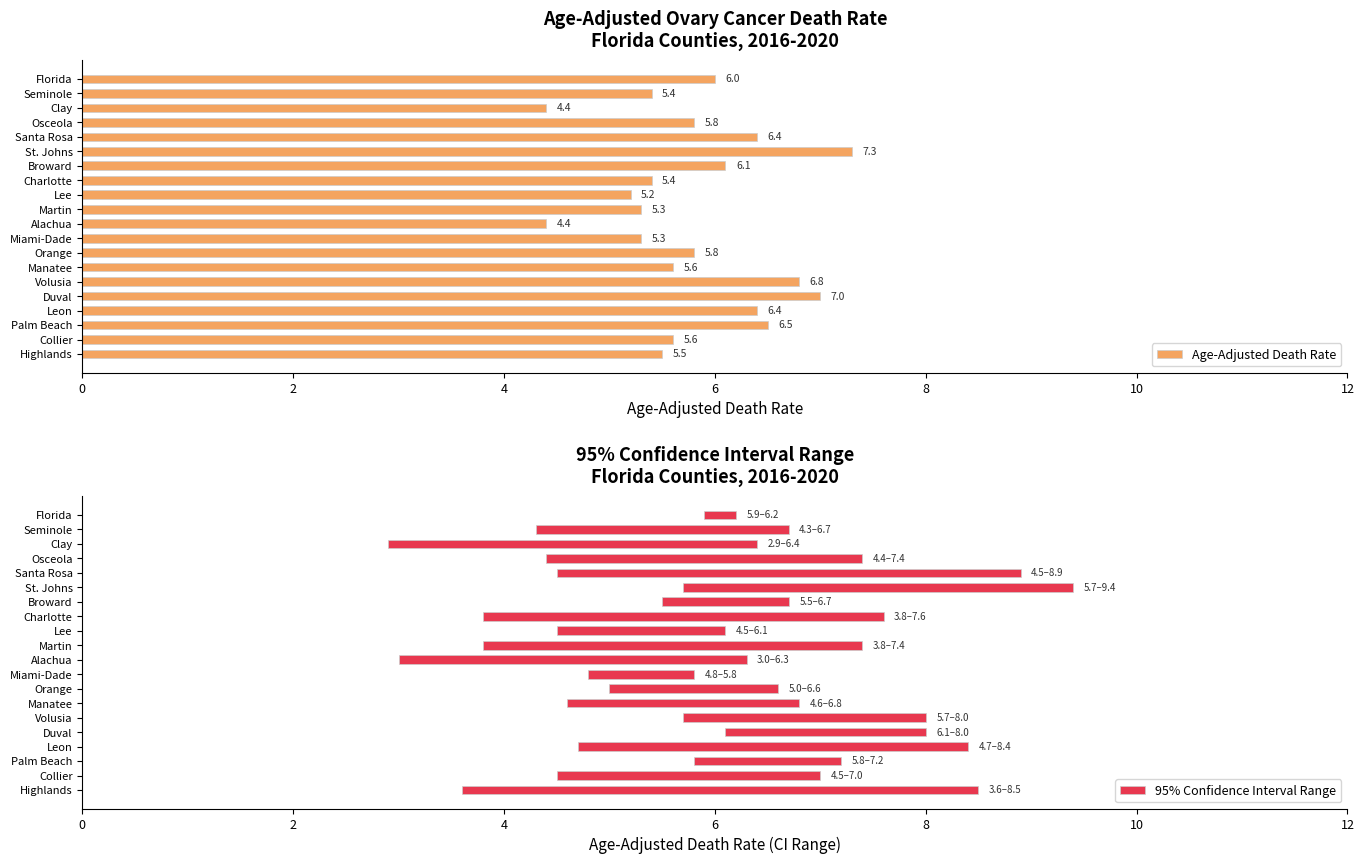

What is the value of the Age-Adjusted Death Rate bar at the 2nd from the left?

5.4